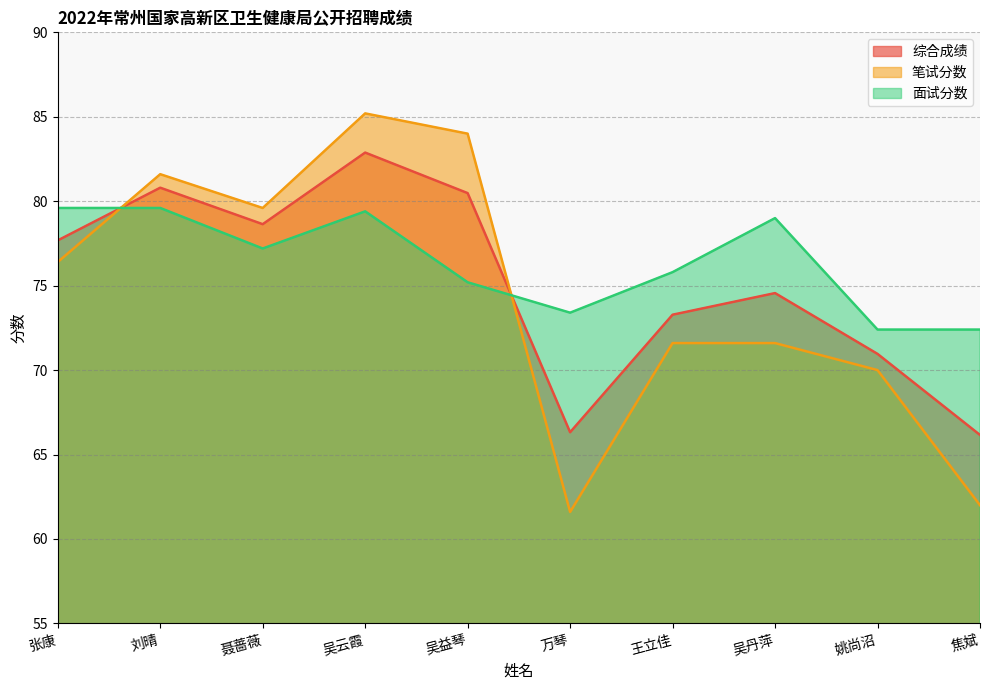

How many values in the 面试分数 series exceed 77?

5